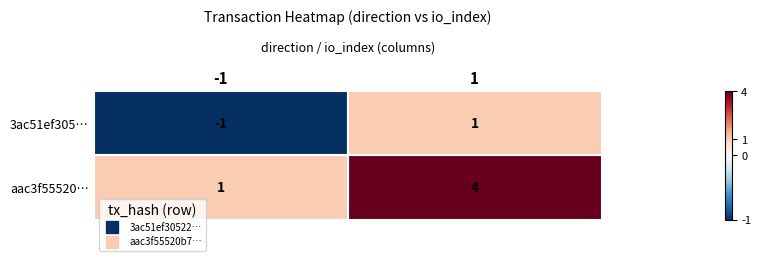

True or false: 3ac51ef305… has a value of -2 at -1.

False